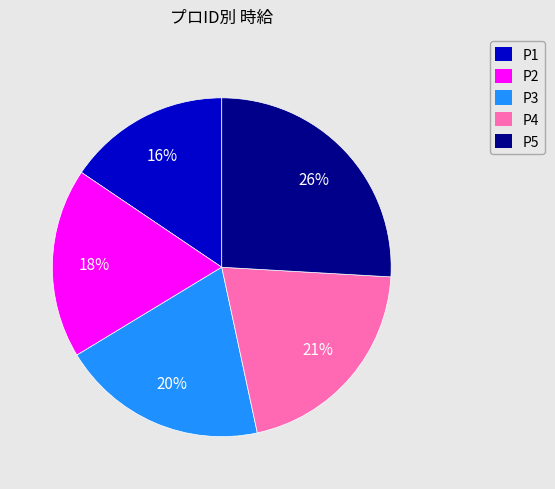

Which category has the smallest portion of the pie?

P1